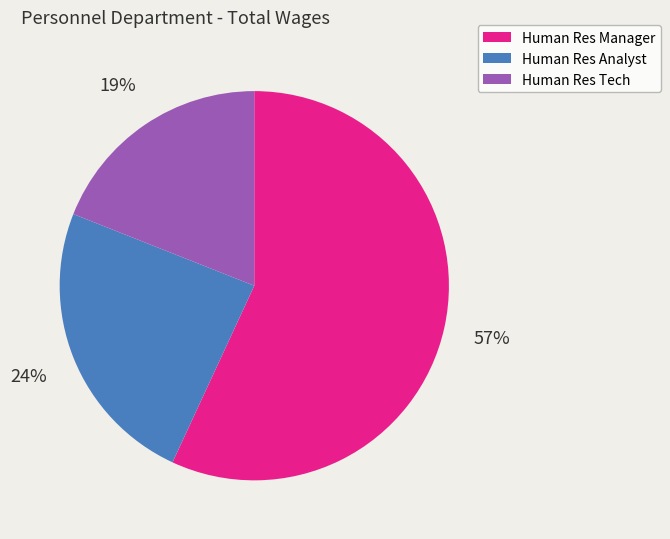

To the nearest percent, what is the combined percentage of Human Res Tech and Human Res Manager?

76%